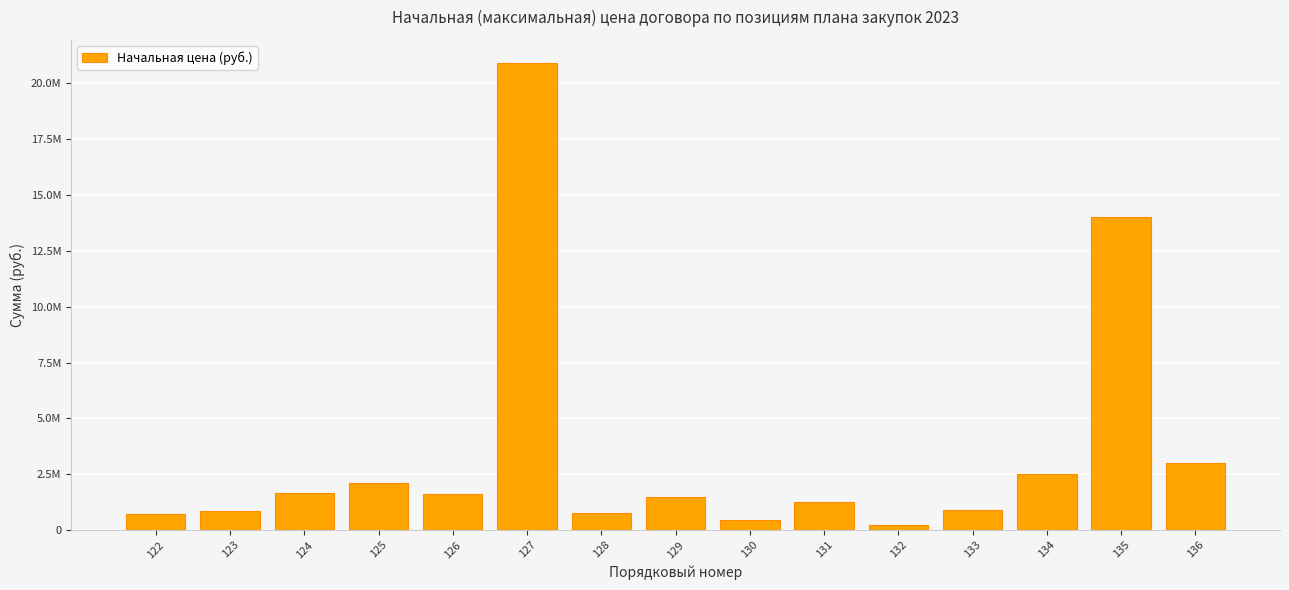

Reading left to right, what are all the values shown in this chart?

122=700000.0	123=862200.0	124=1644803.3	125=2119258.9	126=1620481.2	127=20905920.0	128=745883.6	129=1482645.0	130=425007.2	131=1240058.0	132=204324.8	133=900000.0	134=2500000.0	135=14000000.0	136=3000000.0